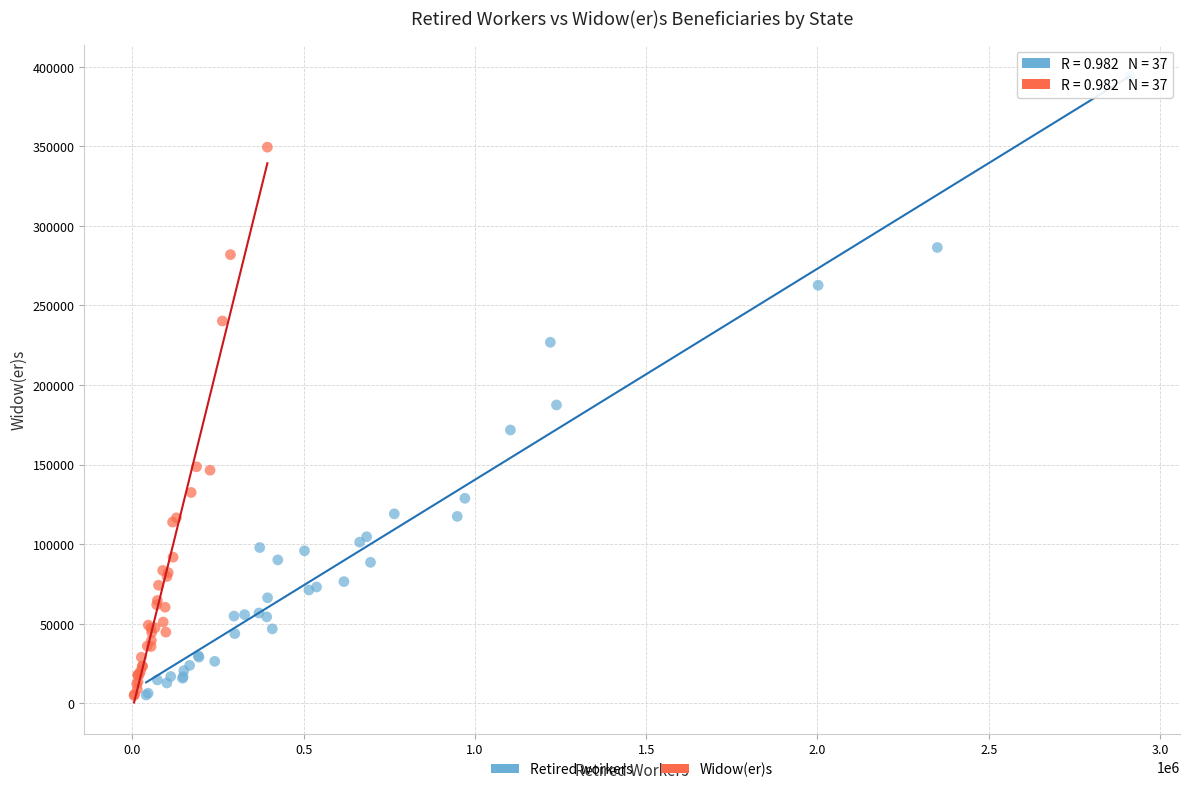

Which series has the widest spread of Y values?

Retired workers